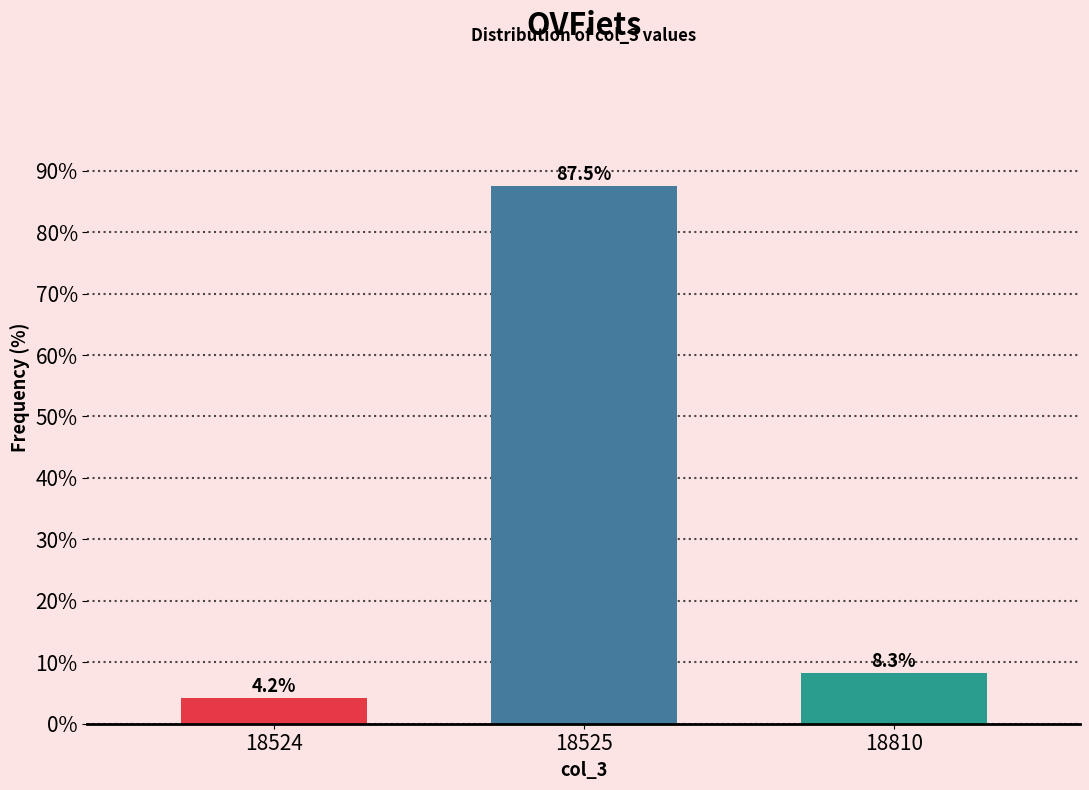

Reading right to left, transcribe all the data shown in this chart.

8.3	87.5	4.2